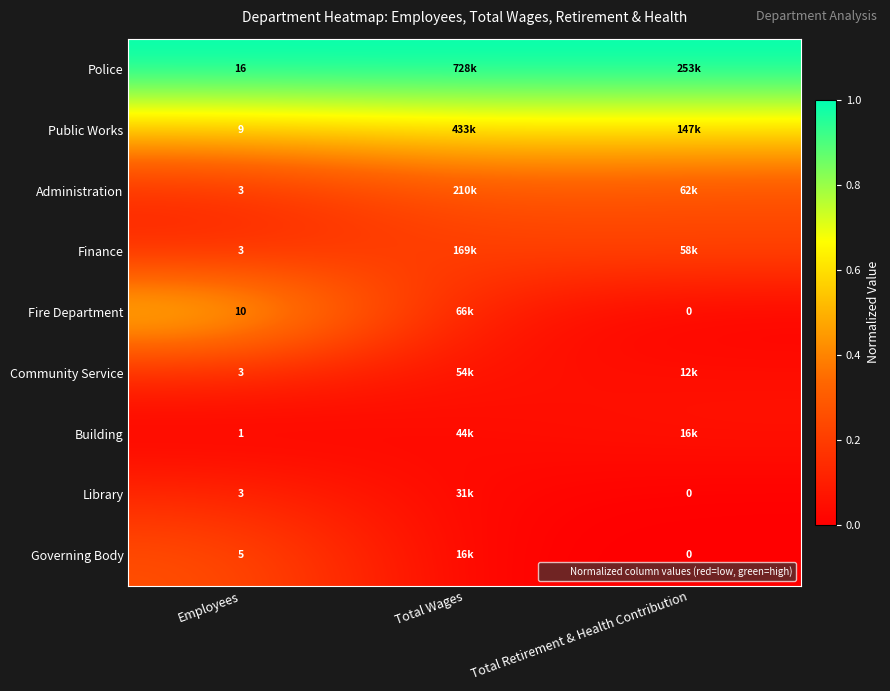

At how many categories does at least one series exceed 0?

3